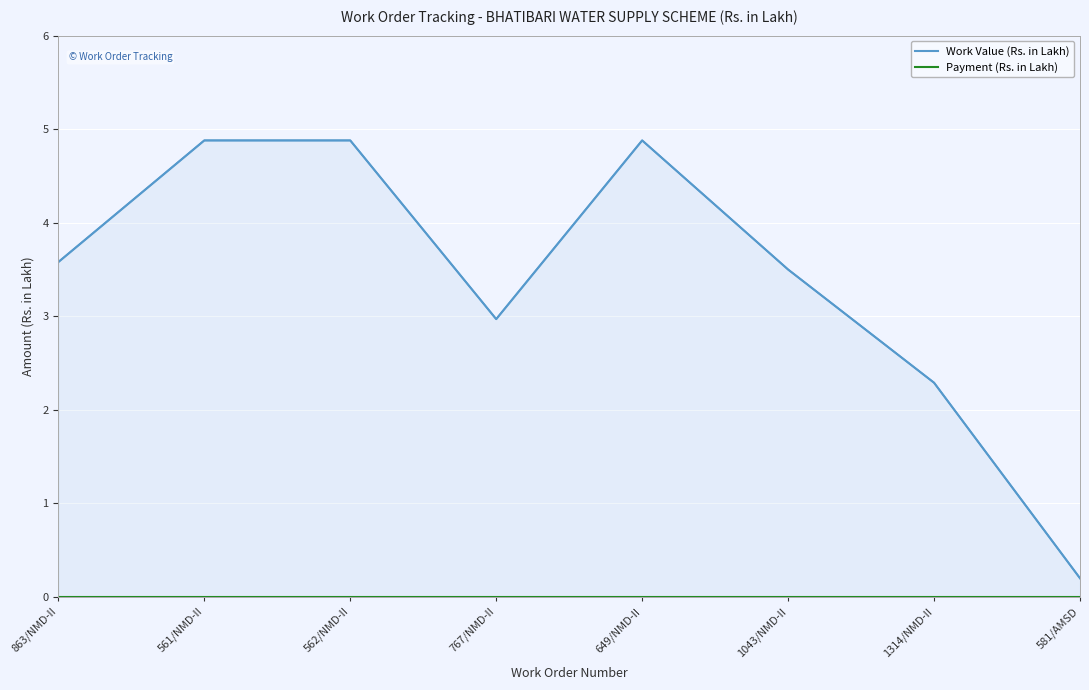

Reading left to right, extract all data points from this chart.

Work Value (Rs. in Lakh): 863/NMD-II=3.6	561/NMD-II=4.9	562/NMD-II=4.9	767/NMD-II=3.0	649/NMD-II=4.9	1043/NMD-II=3.5	1314/NMD-II=2.3	581/AMSD=0.2
Payment (Rs. in Lakh): 863/NMD-II=0.0	561/NMD-II=0.0	562/NMD-II=0.0	767/NMD-II=0.0	649/NMD-II=0.0	1043/NMD-II=0.0	1314/NMD-II=0.0	581/AMSD=0.0